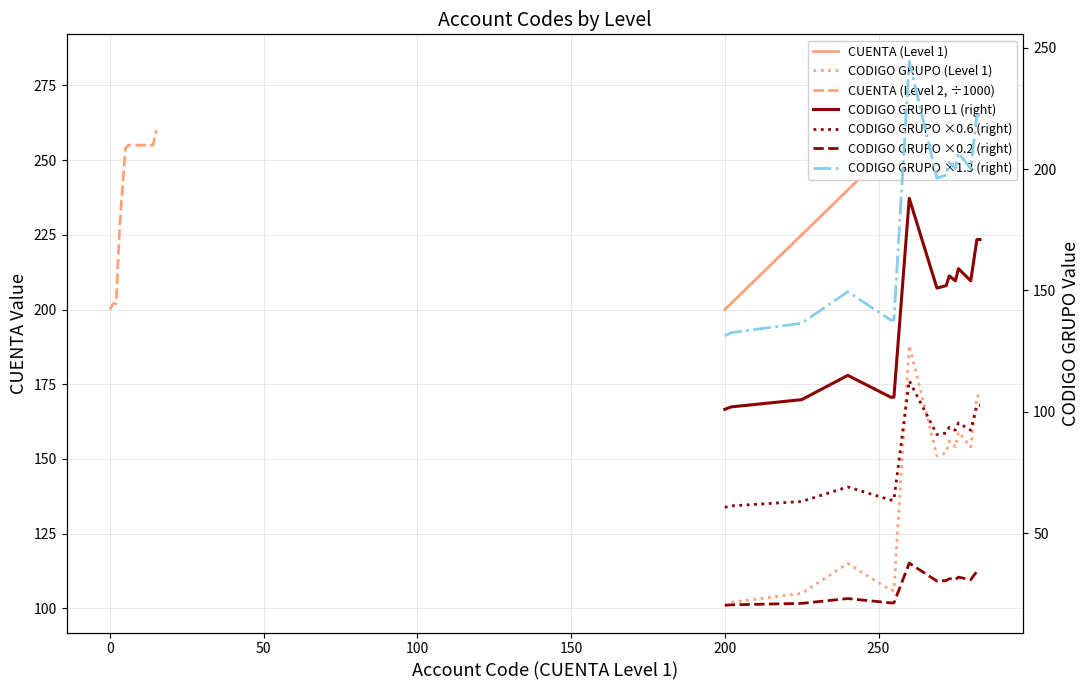

Between 200 and 276, which series saw the biggest shift?

CUENTA (Level 1)